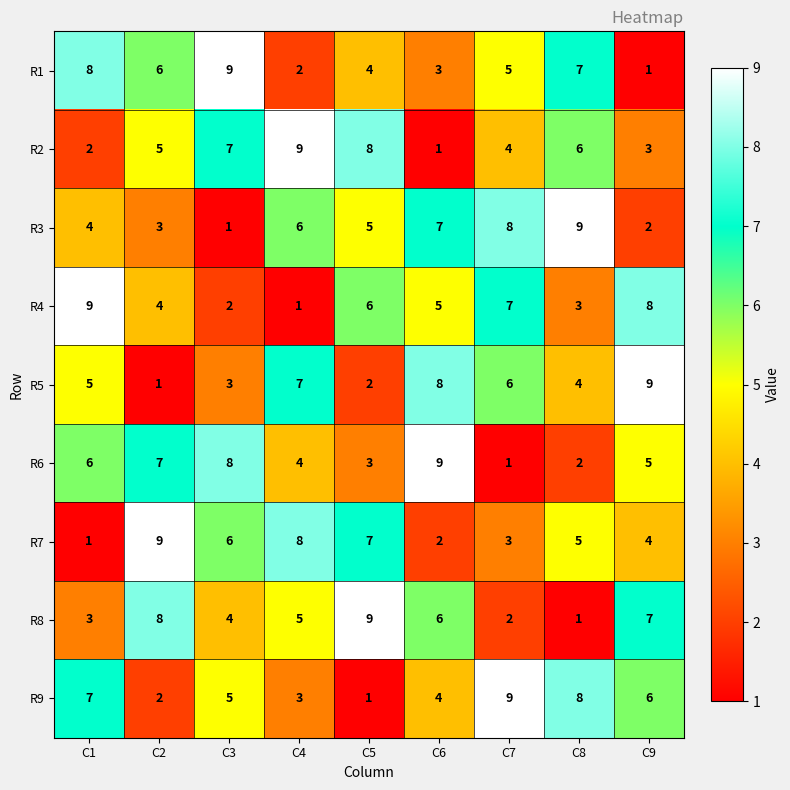

What is the maximum value for R6?

9